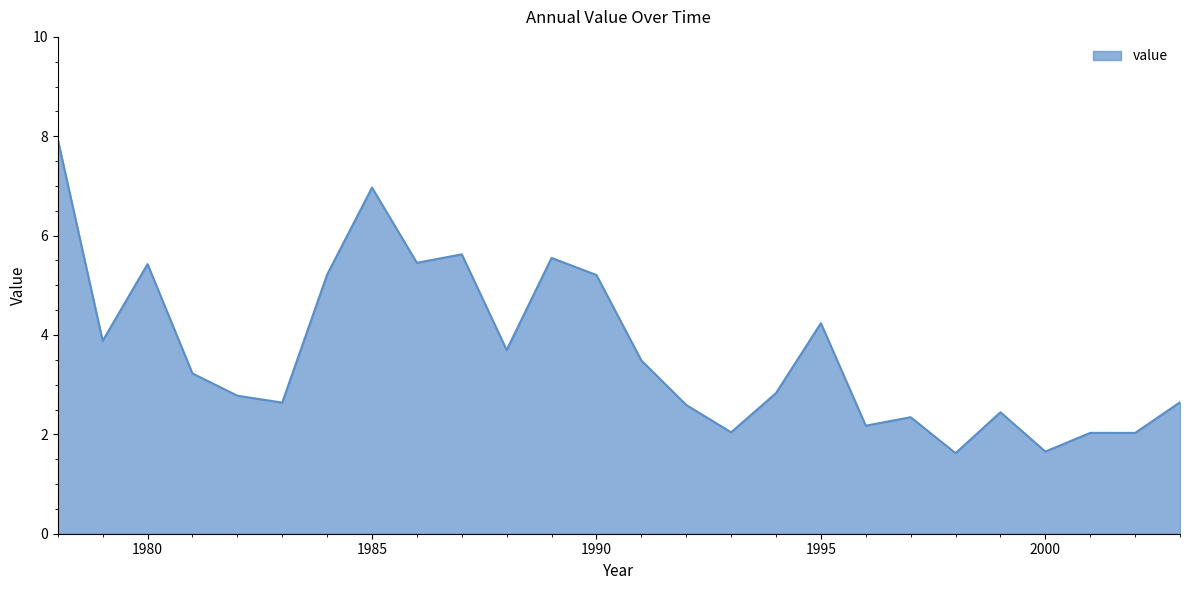

What is the greatest value displayed?

7.9